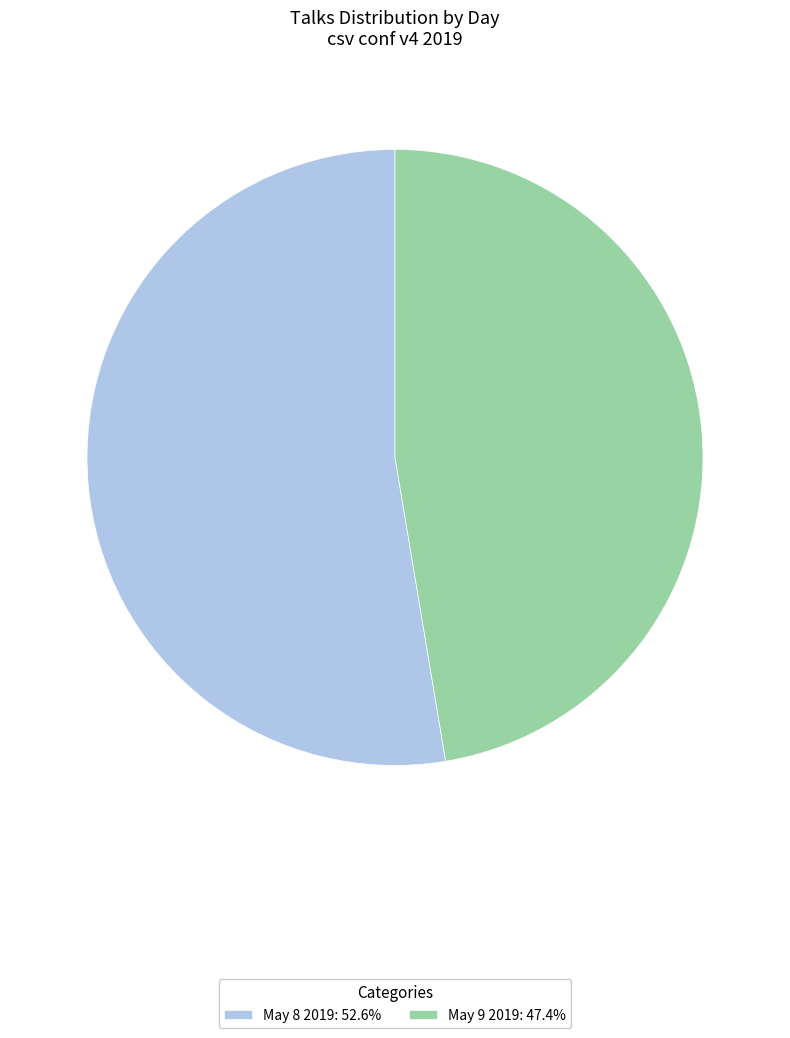

Which slice is the largest?

May 8 2019